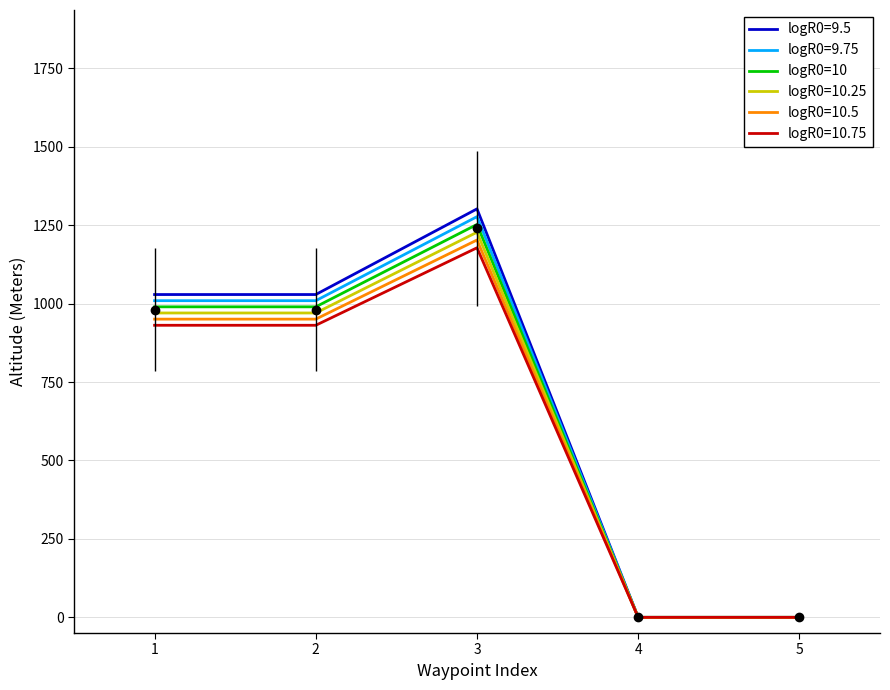

How many interior local peaks (higher than both neighbors) does the data have?

1